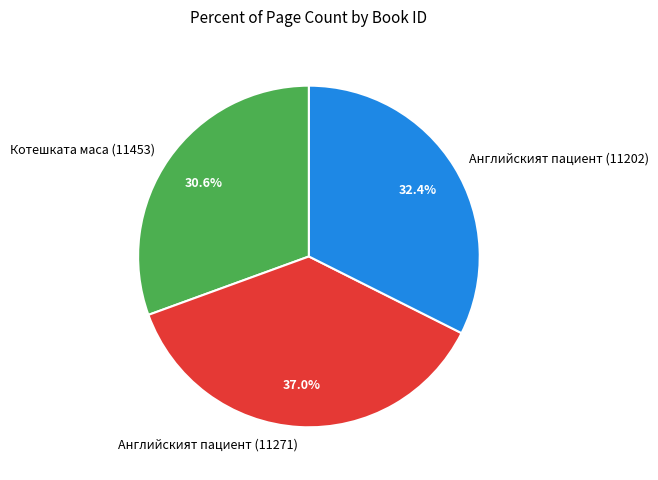

What percentage is the Английският пациент (11271) slice, to the nearest percent?

37%